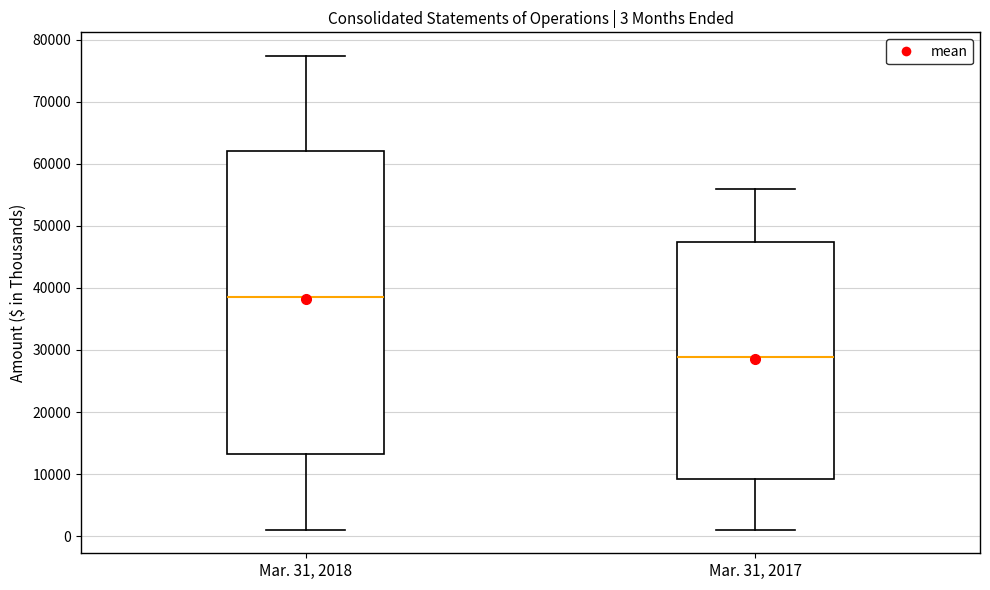

Which box has the highest median line?

Mar. 31, 2018